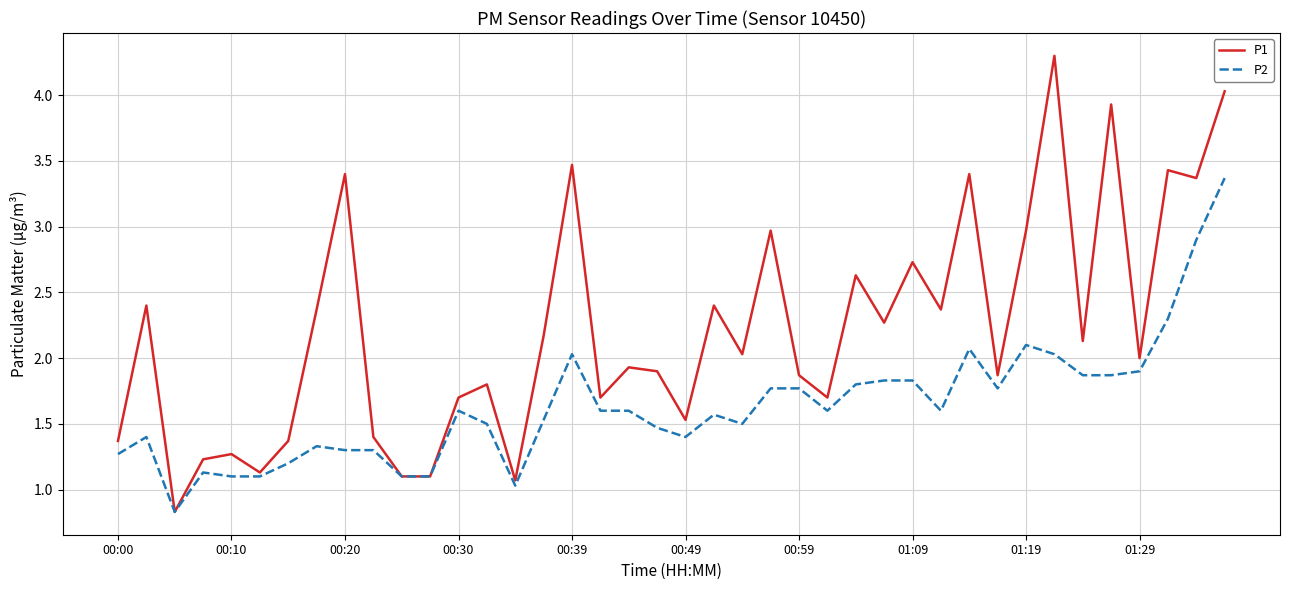

Is this an area chart (filled region under the line)?

No